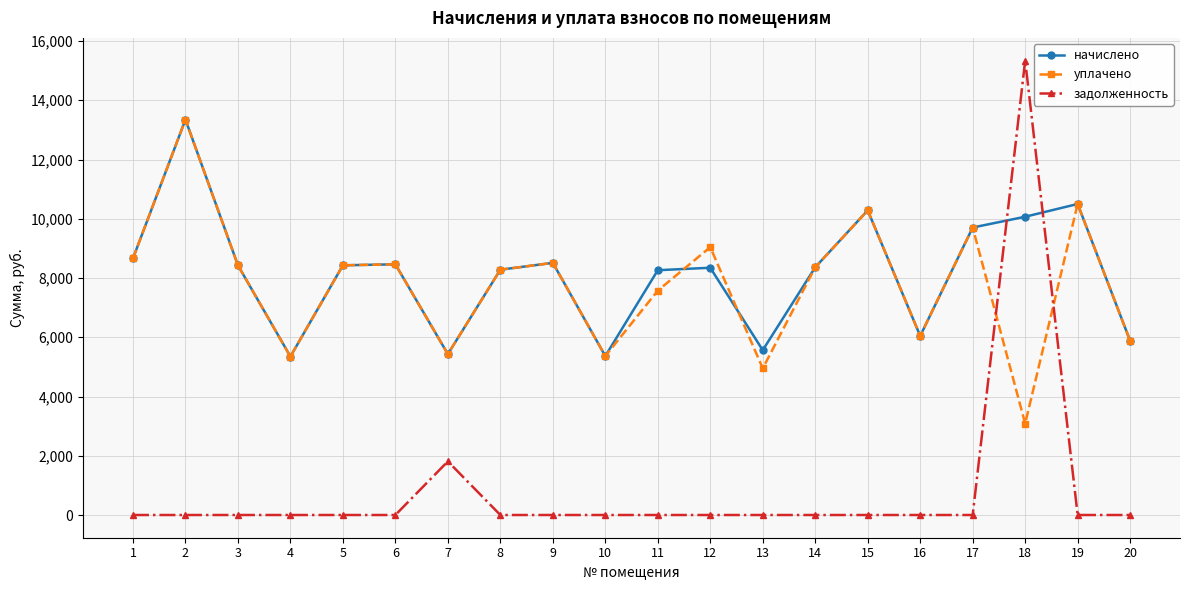

Which series has the largest total across all categories?

начислено